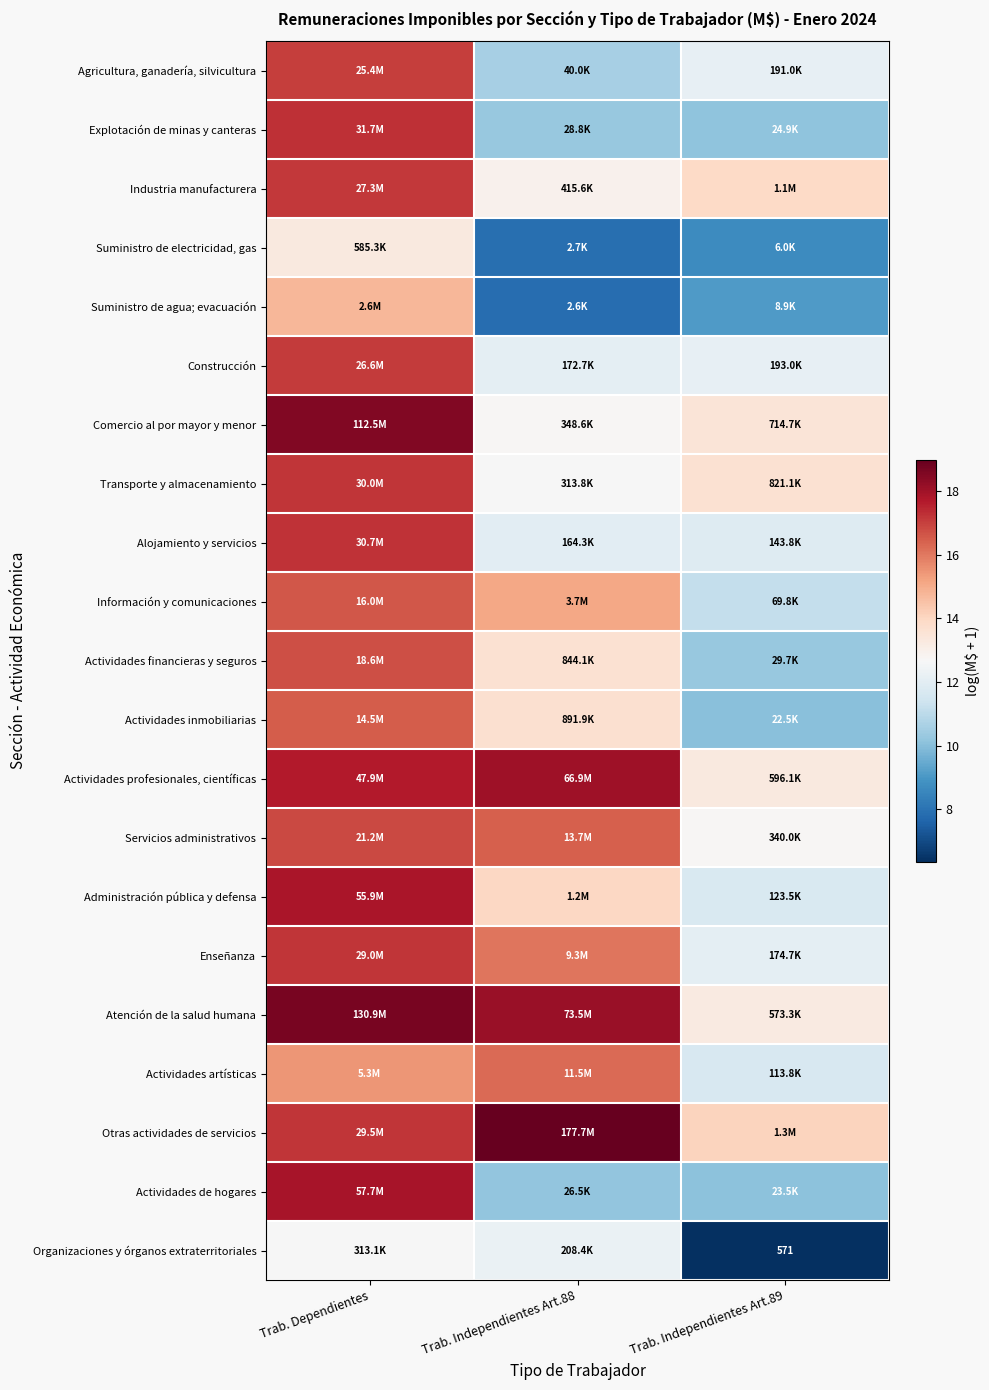

Which category has the lowest value in the Actividades financieras y seguros series?

Trab. Independientes Art.89